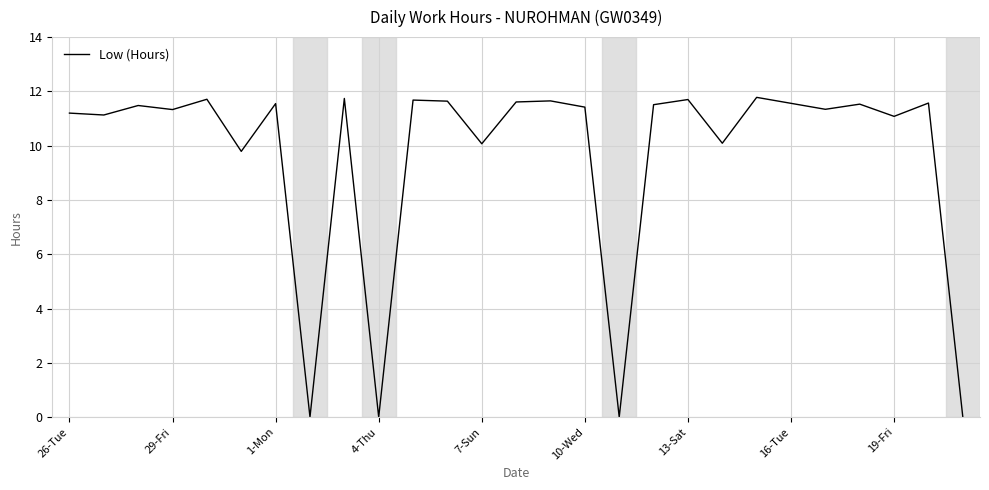

How many values exceed 11?

20